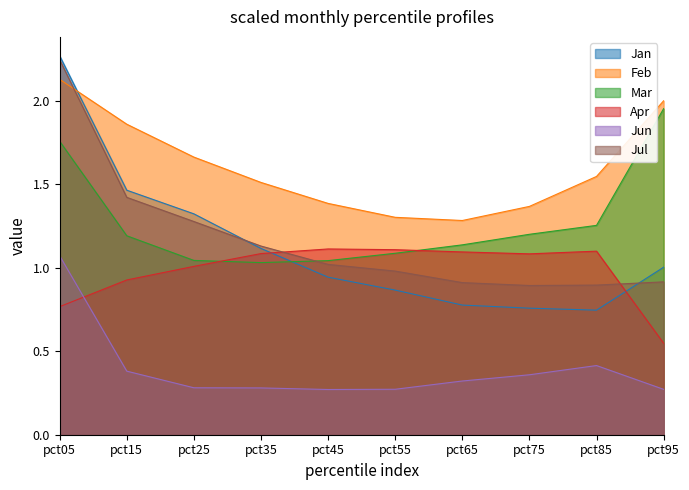

Is it true that Jan equals 0.9 at pct55?

True